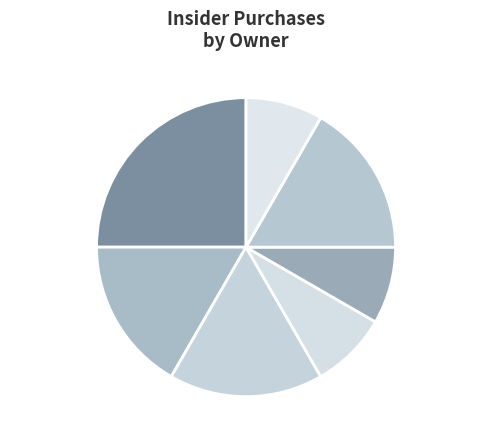

Count the number of slices in the pie.

7